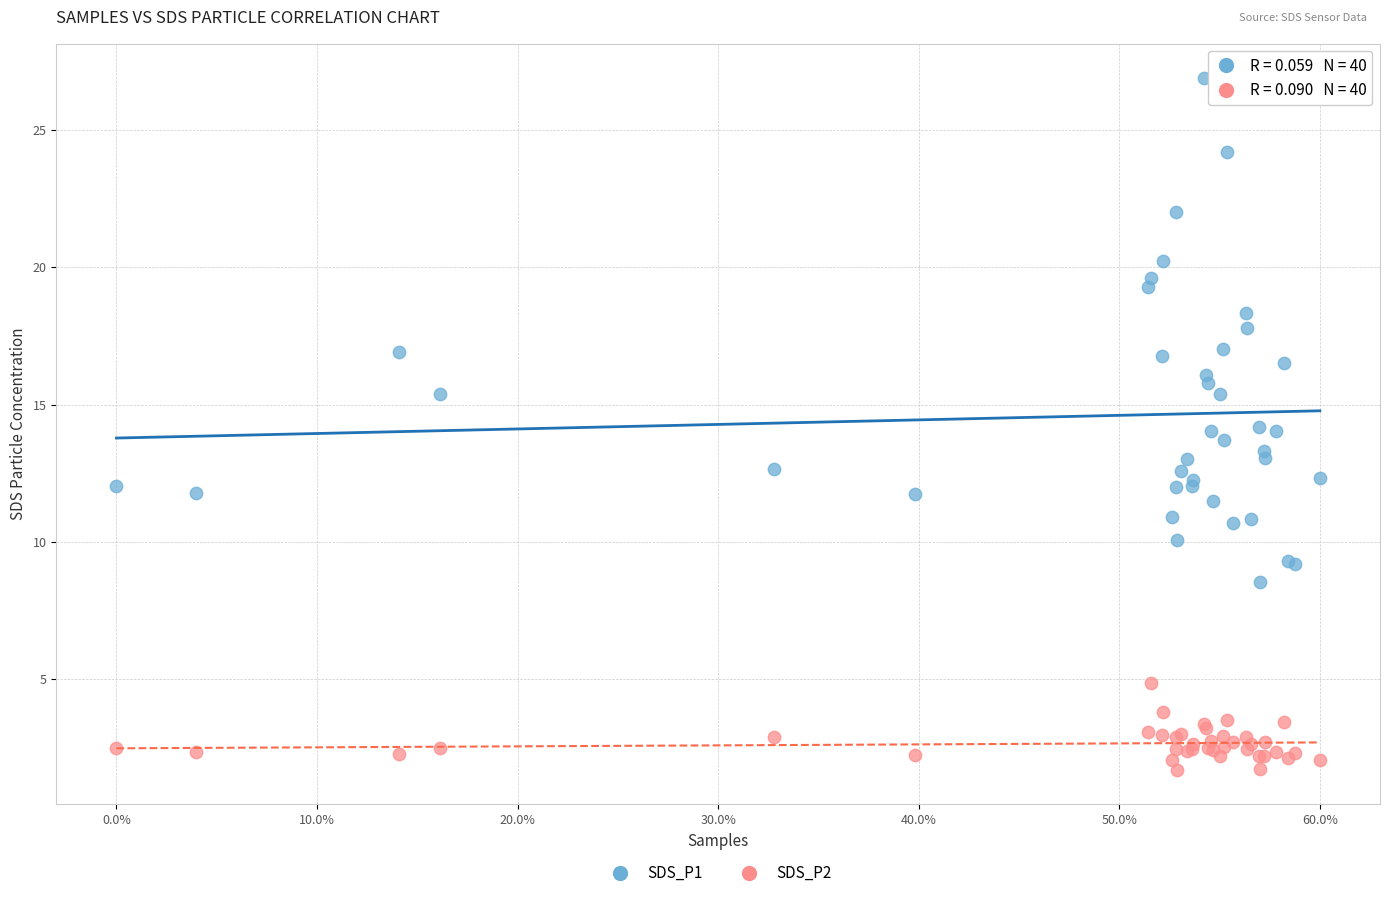

Which series reaches the maximum Y coordinate?

SDS_P1